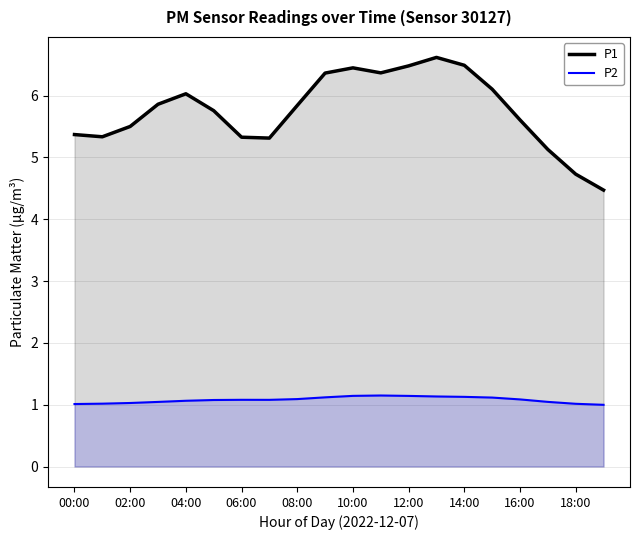

List the series in order of their peak value, lowest first.

P2, P1